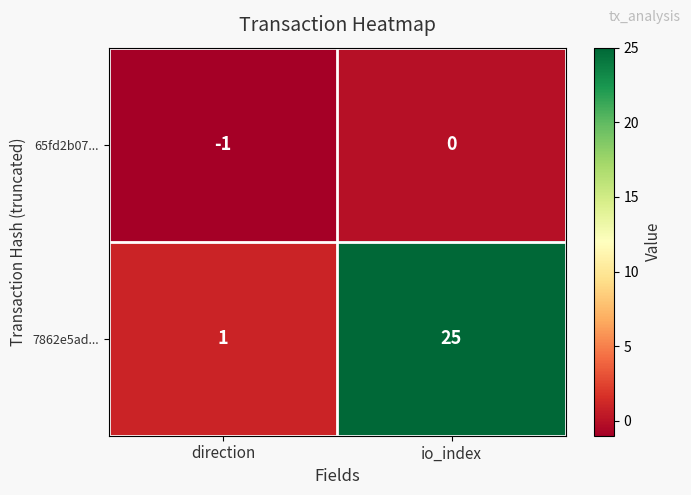

The 7862e5ad... series shows 25 at io_index. True or false?

True